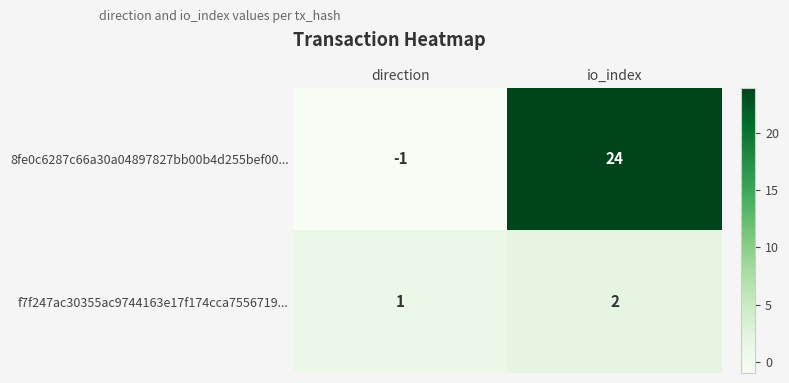

How many data points in 8fe0c6287c66a30a04897827bb00b4d255bef00... are less than 24?

1